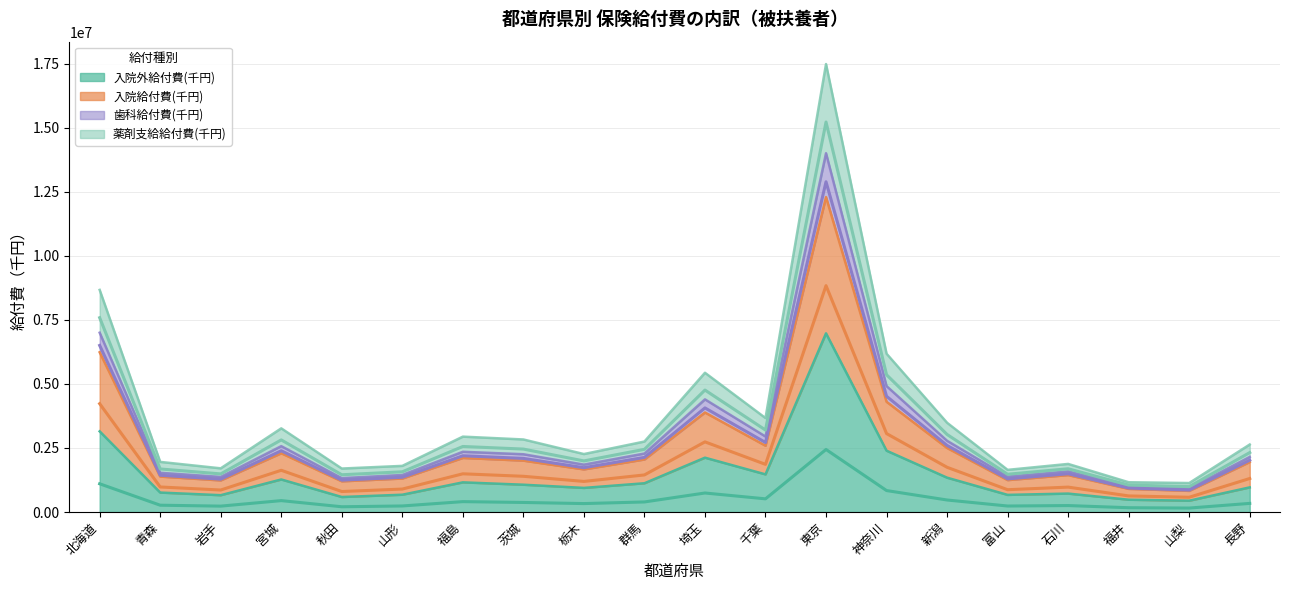

Is it true that 入院給付費(千円) equals 606757.9 at 秋田?

False